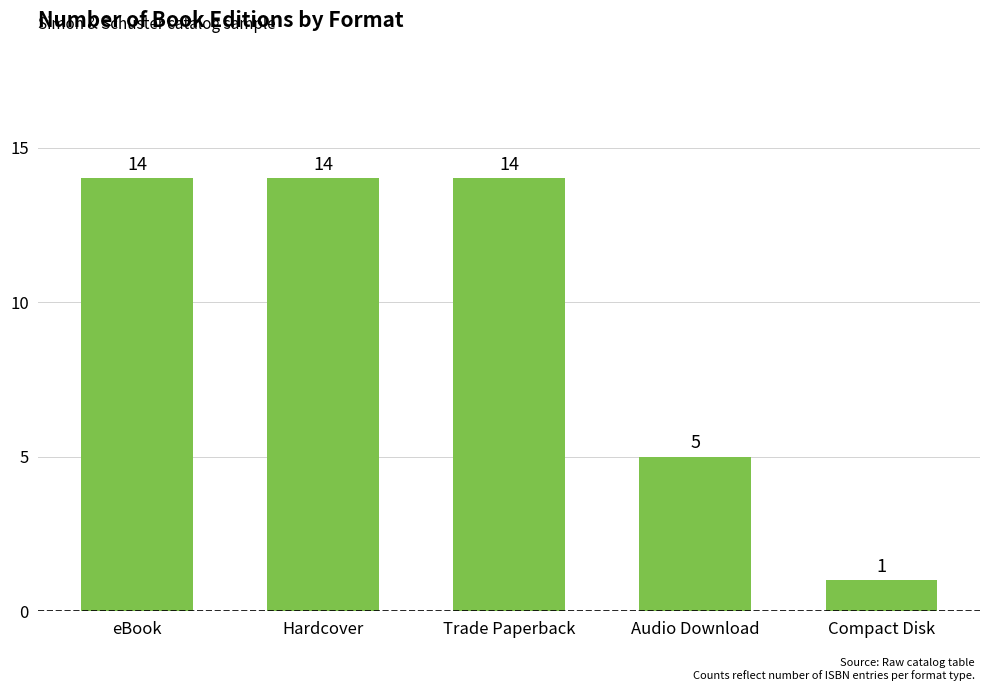

What is the change in value from Audio Download to Compact Disk?

-4